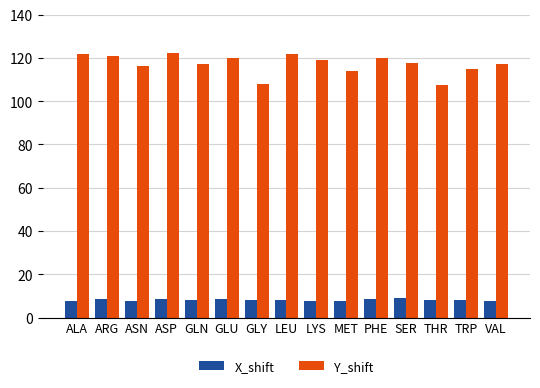

What is the maximum value for X_shift?

8.9